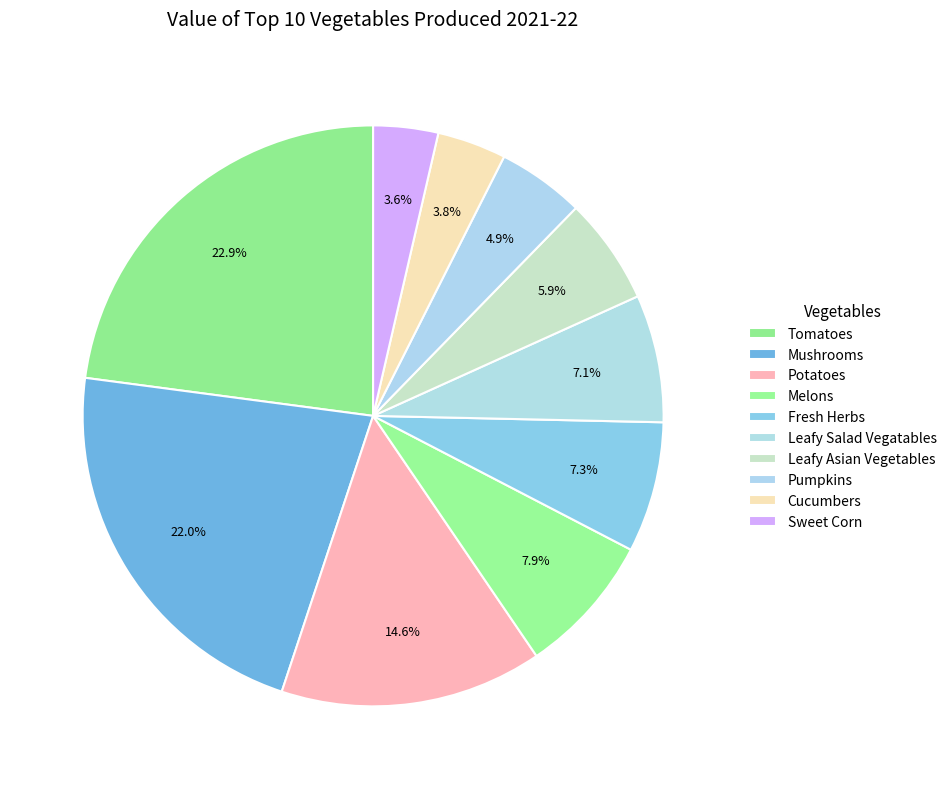

Which slice is the smallest?

Sweet Corn